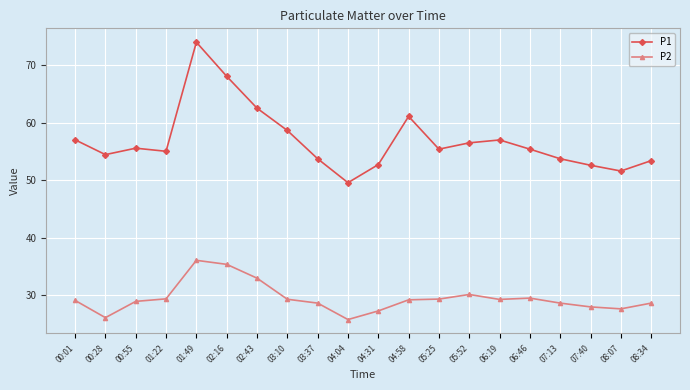

How many data points does each series have?

20